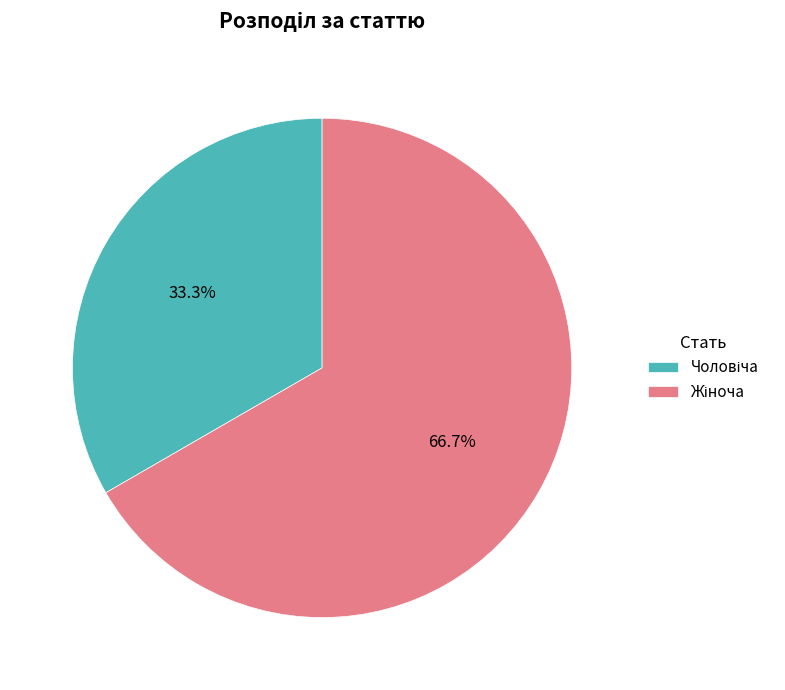

Is there any slice that represents more than half of the pie?

Yes